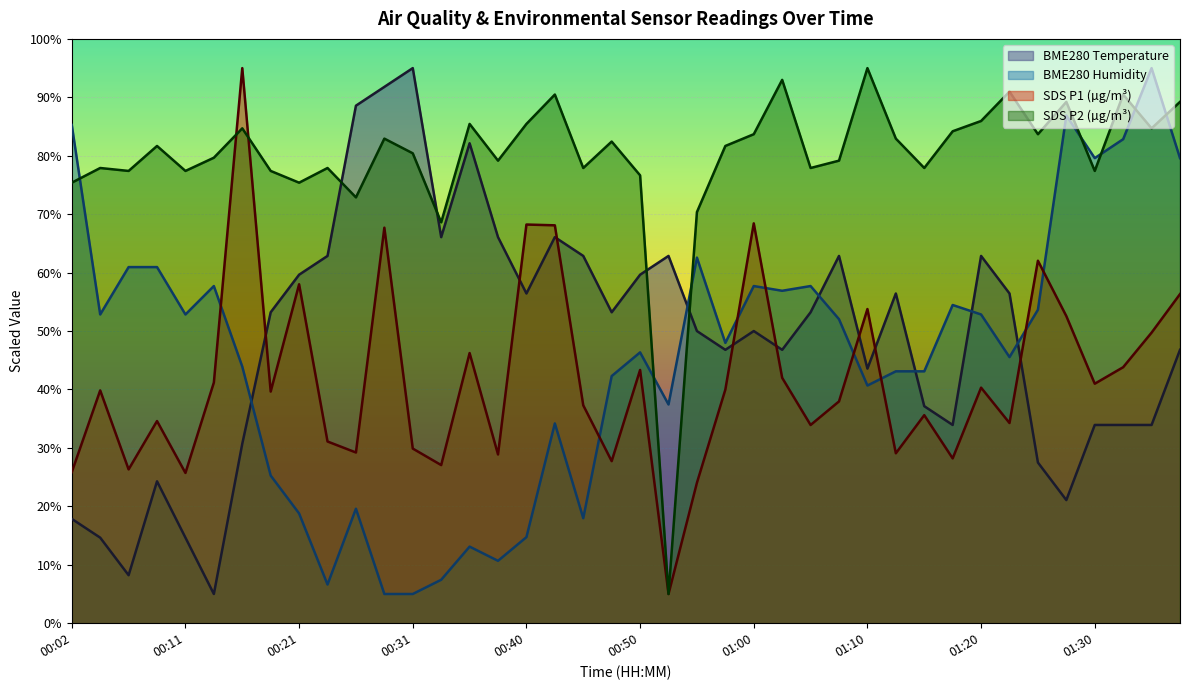

What is the sum of the BME280_temperature values at 01:32 and 01:15?

71.1